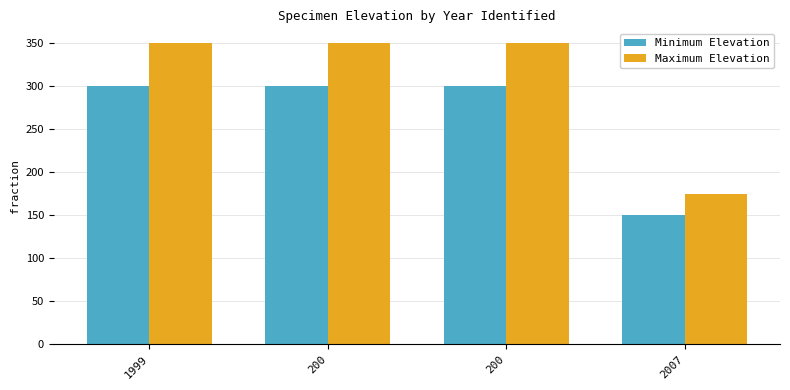

How many categories are shown in the chart?

4